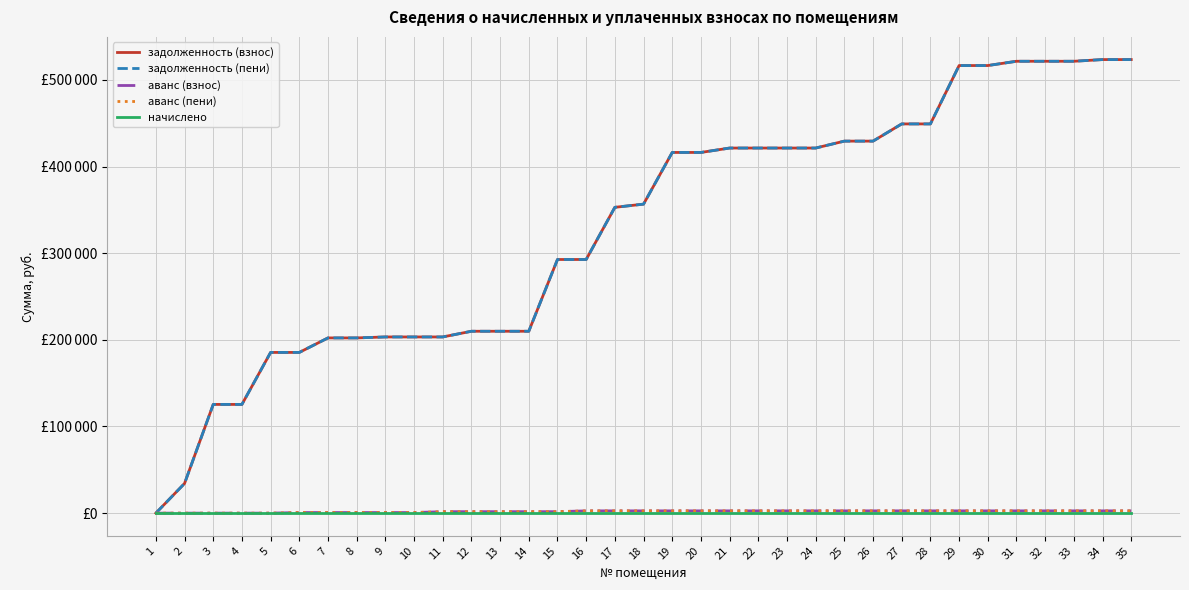

Does the chart display data point markers on the line(s)?

No